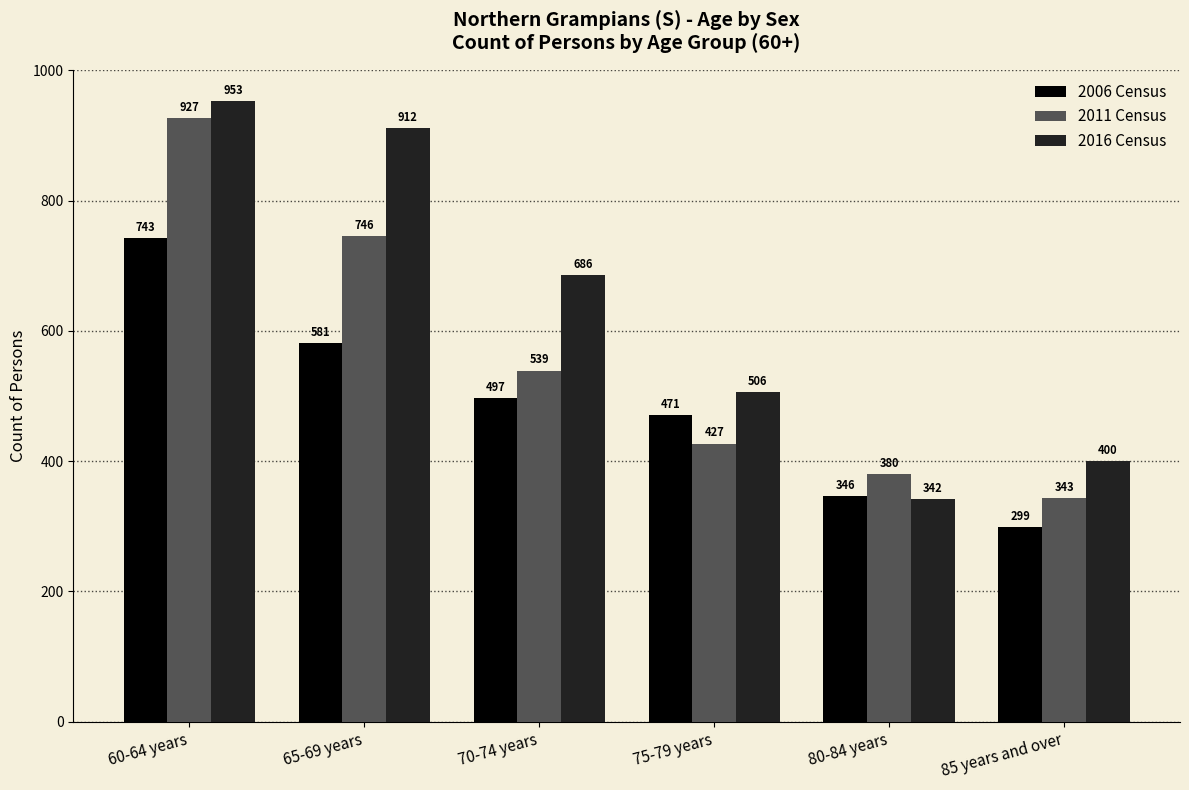

Are the bars horizontal?

No